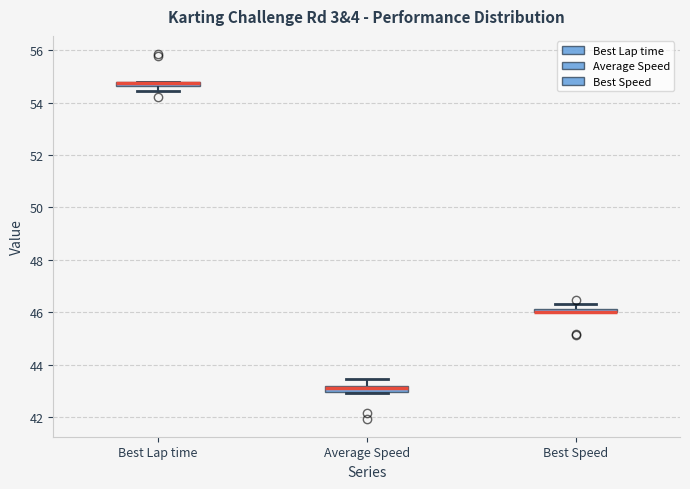

Where does the lower whisker of the box for Best Lap time end on the y-axis? The values are not printed on the chart, so give them approximately, as read against the axis.

54.4